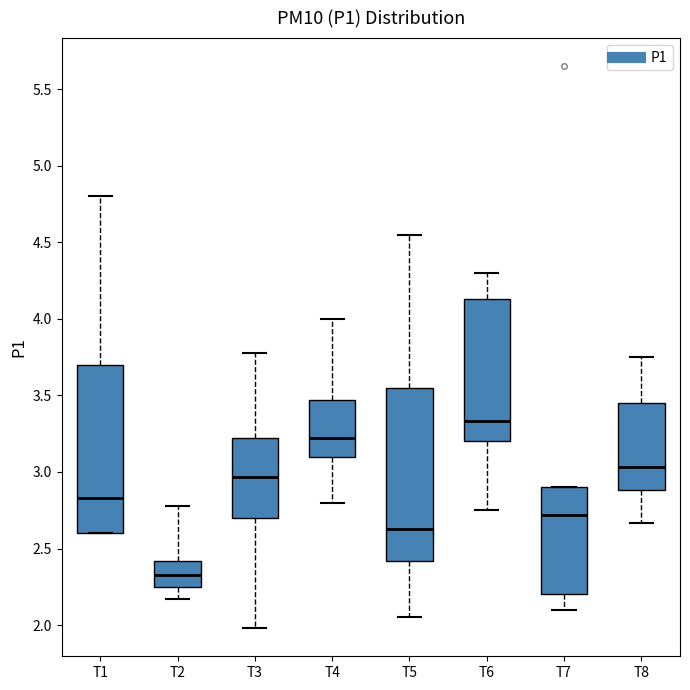

Reading left to right, read every box against the y-axis: the position of its median line, the range the box covers, and the ends of its whiskers. The values are not printed on the chart, so give them approximately, as read against the axis.

T1: median 2.85, box 2.60 to 3.70, whiskers 2.60 to 4.80
T2: median 2.35, box 2.25 to 2.40, whiskers 2.15 to 2.80
T3: median 2.95, box 2.70 to 3.20, whiskers 2.00 to 3.80
T4: median 3.20, box 3.10 to 3.45, whiskers 2.80 to 4.00
T5: median 2.65, box 2.40 to 3.55, whiskers 2.05 to 4.55
T6: median 3.35, box 3.20 to 4.15, whiskers 2.75 to 4.30
T7: median 2.70, box 2.20 to 2.90, whiskers 2.10 to 2.90
T8: median 3.05, box 2.90 to 3.45, whiskers 2.65 to 3.75